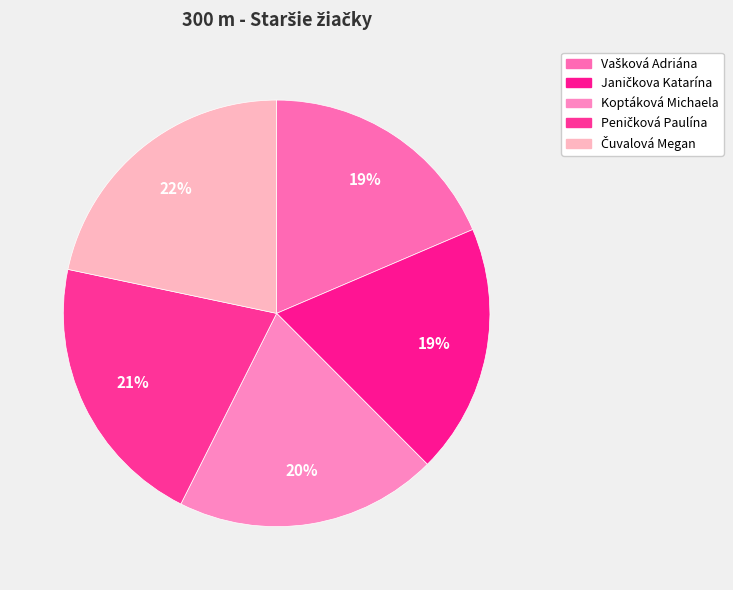

Which slice is the largest?

Čuvalová Megan